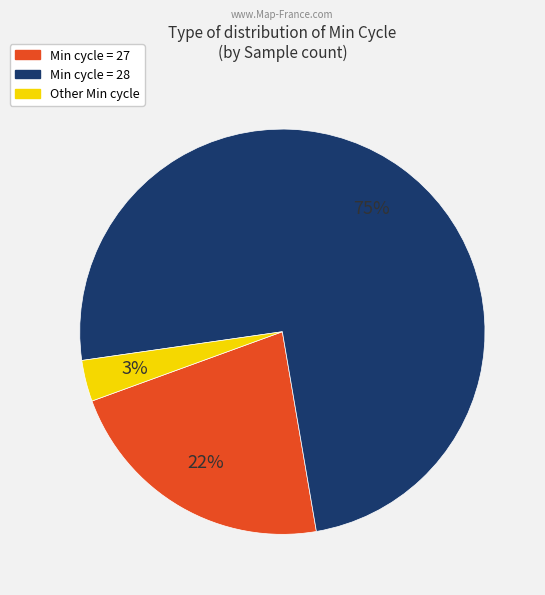

Does any single category account for the majority?

Yes